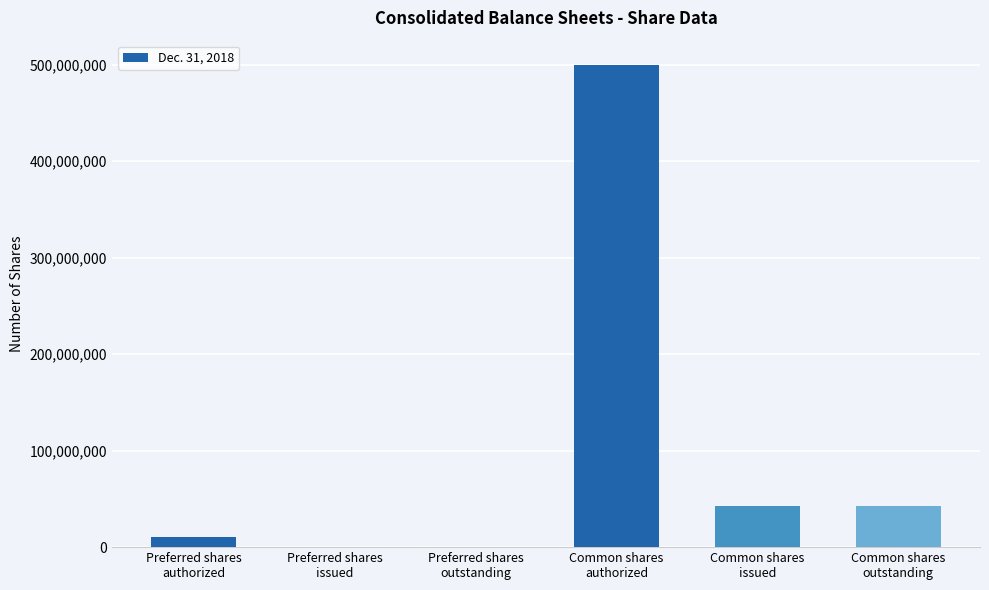

The chart shows a value of 186688938 at Preferred shares
outstanding. True or false?

False